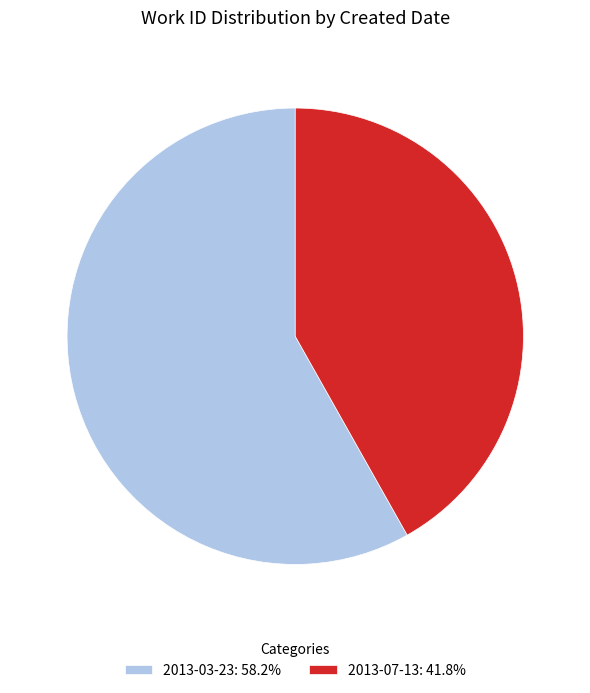

Approximately how many times larger is the value at 2013-03-23: 58.2% compared to 2013-07-13: 41.8%?

1.4